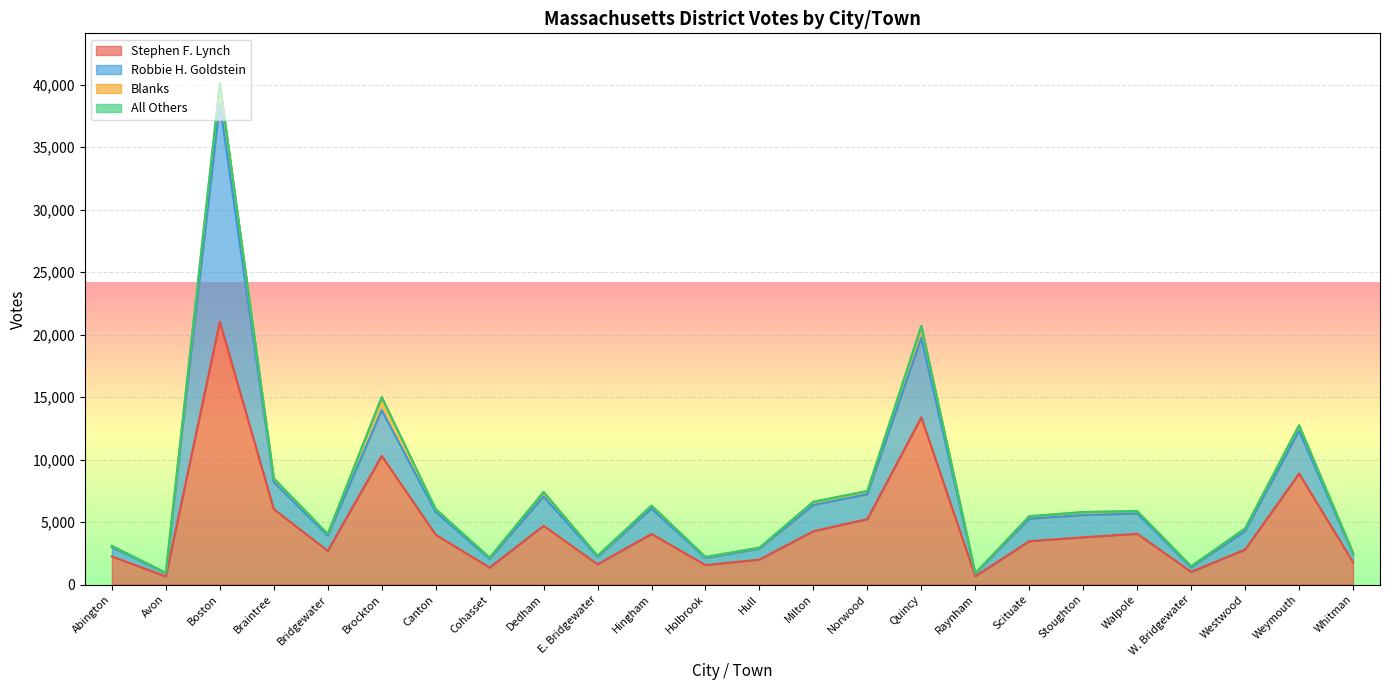

Read the Robbie H. Goldstein value at Weymouth, to the nearest 50.

12300